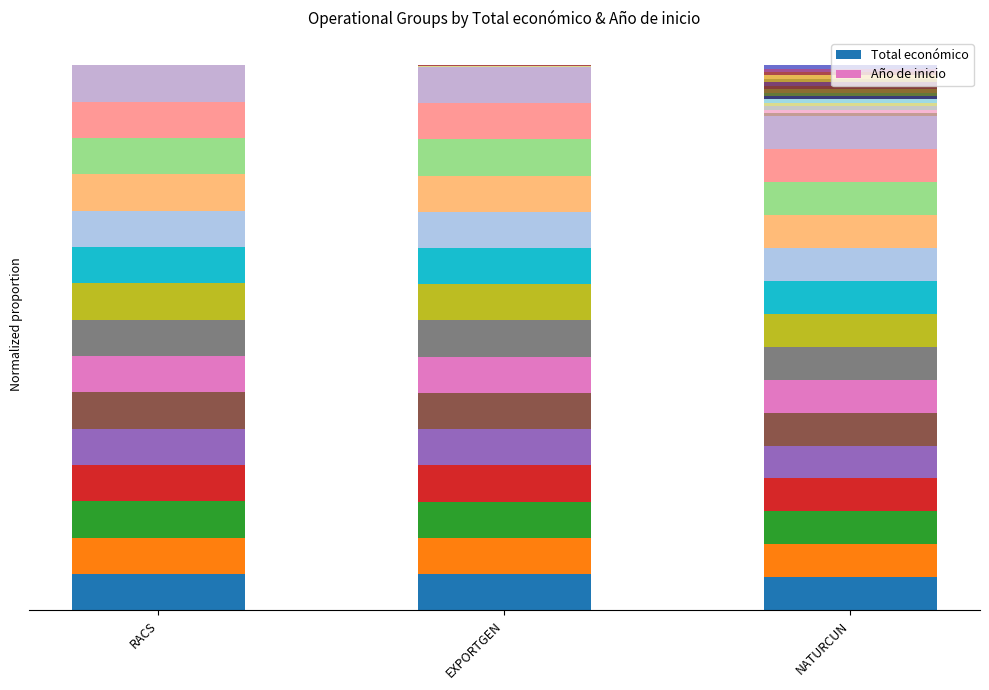

Reading left to right, list all the values displayed in this chart.

RACS=0.1	EXPORTGEN=0.1	NATURCUN=0.1